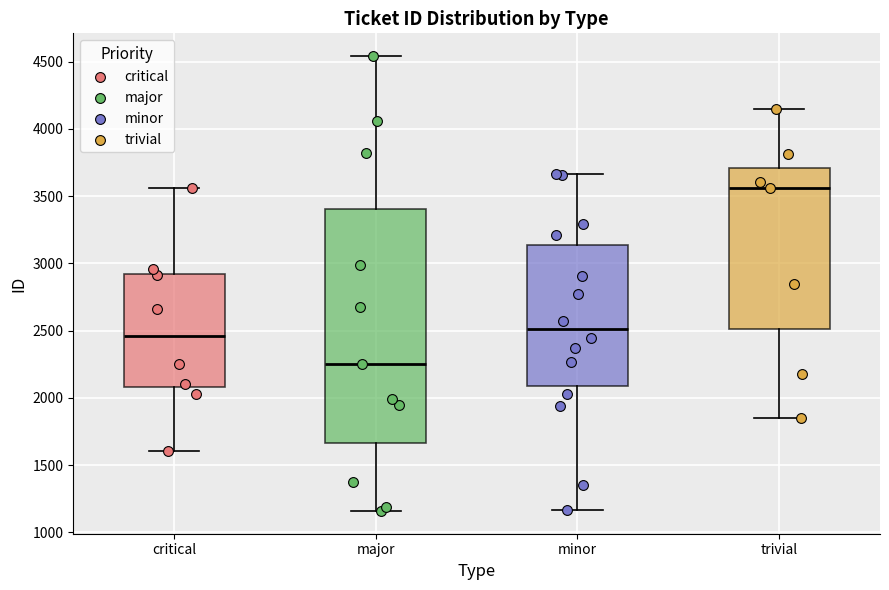

Which box's median line is the highest?

trivial